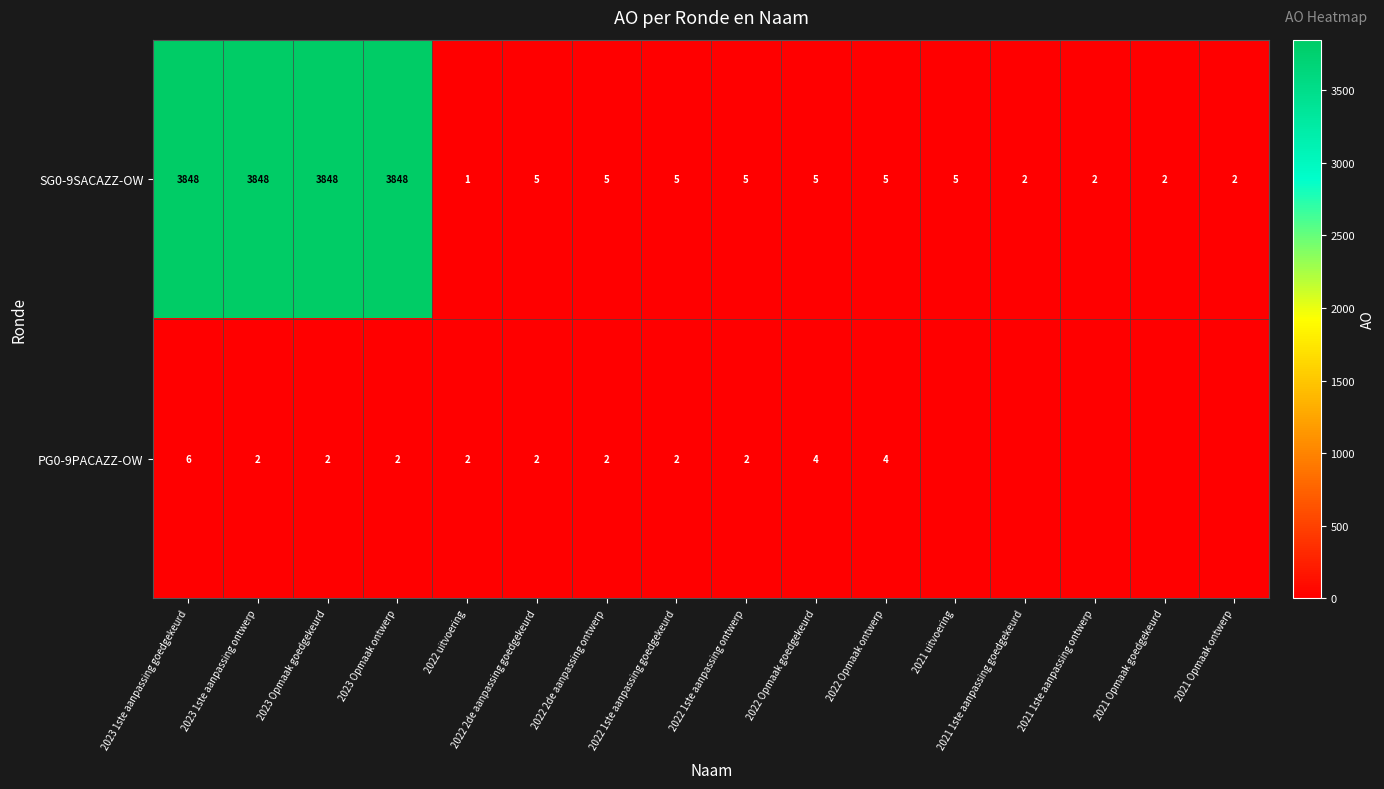

True or false: SG0-9SACAZZ-OW has a value of 5138 at 2023 Opmaak goedgekeurd.

False